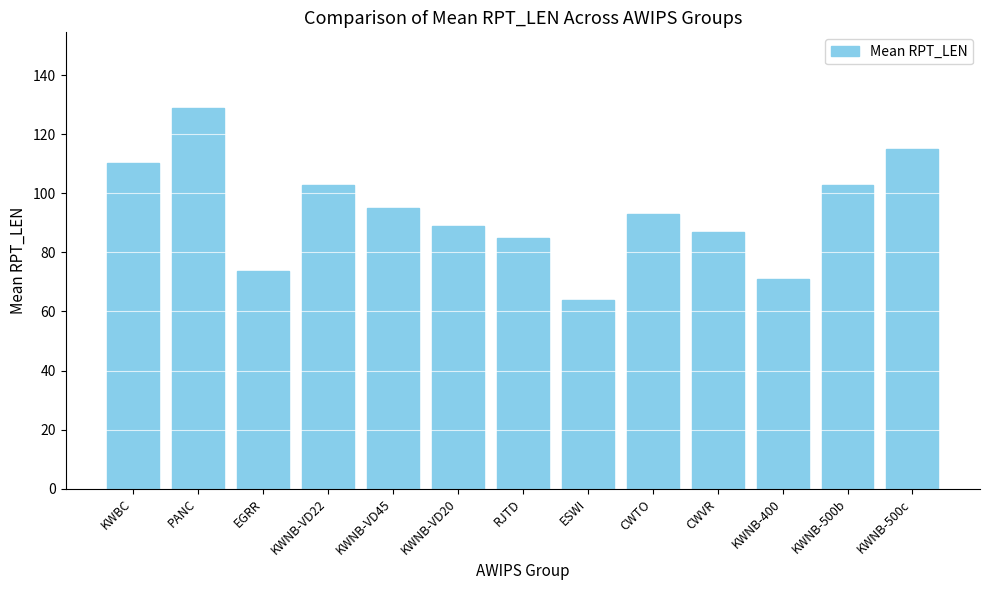

What is the difference between the second highest and minimum values?

51.0